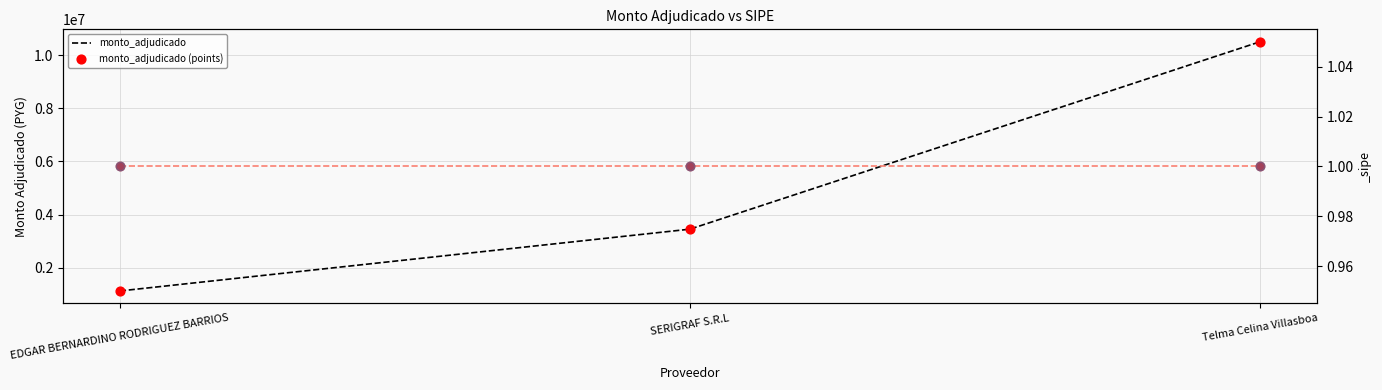

Which series contains the lowest Y value?

monto_adjudicado